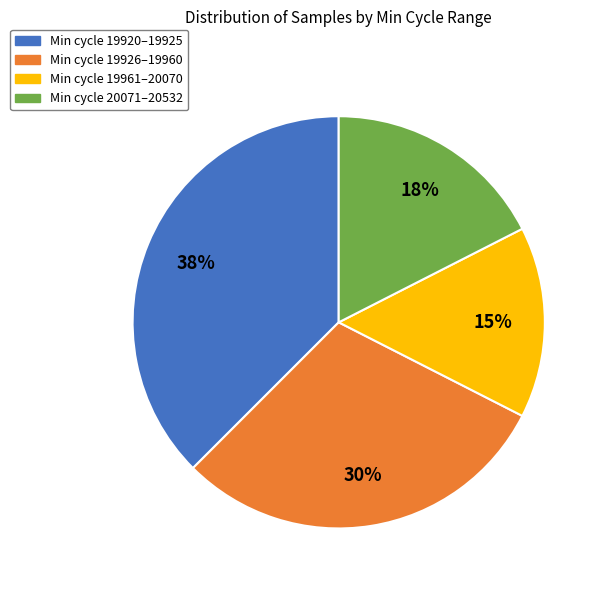

Is the sum of Min cycle 19920–19925 and Min cycle 19961–20070 greater than half?

Yes